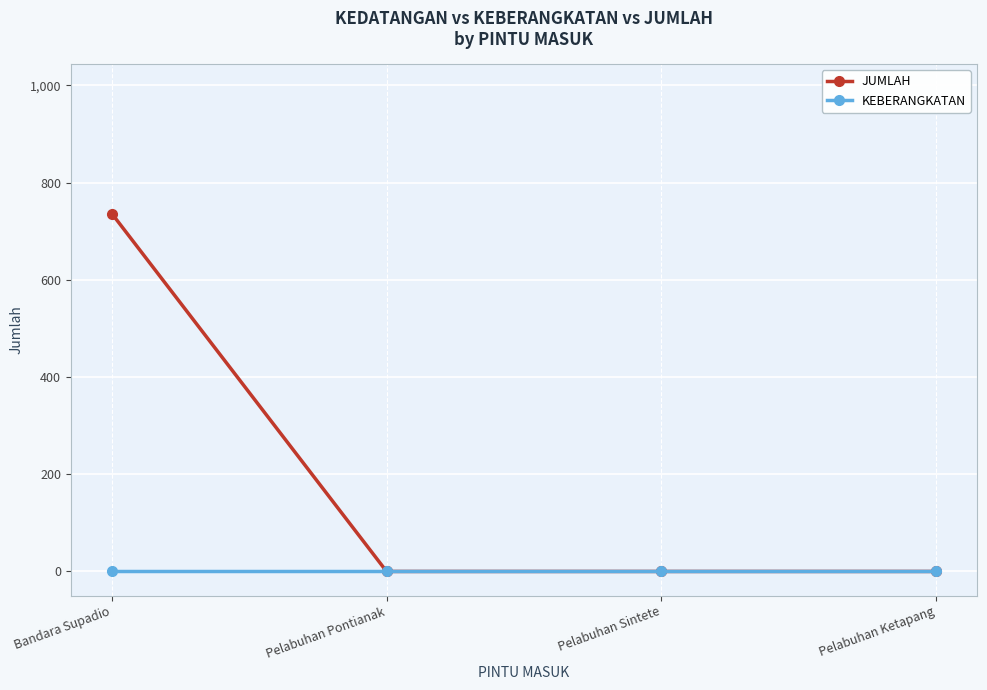

What is the label of the 2nd point from the left?

Pelabuhan Pontianak